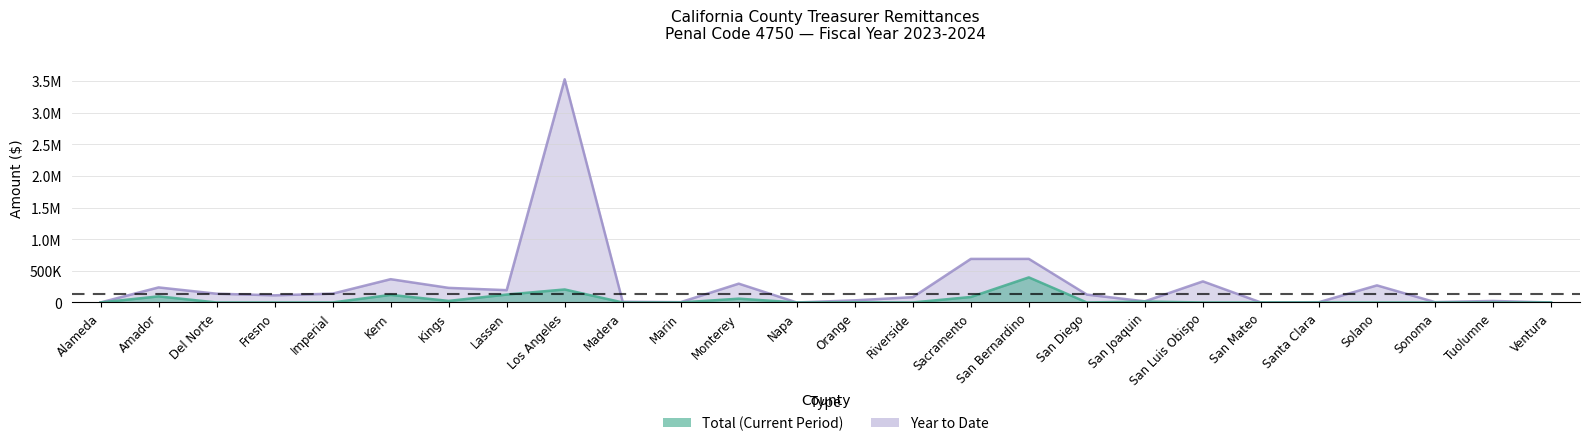

Reading left to right, list all the values displayed in this chart.

Total: Alameda=0	Amador=96317	Del Norte=0	Fresno=0	Imperial=0	Kern=119854	Kings=24549	Lassen=125049	Los Angeles=205442	Madera=0	Marin=0	Monterey=59887	Napa=0	Orange=3099	Riverside=0	Sacramento=86732	San Bernardino=396463	San Diego=0	San Joaquin=13807	San Luis Obispo=0	San Mateo=0	Santa Clara=0	Solano=0	Sonoma=0	Tuolumne=0	Ventura=0
Year to Date: Alameda=0	Amador=237951	Del Norte=138272	Fresno=113104	Imperial=139312	Kern=368060	Kings=230826	Lassen=194615	Los Angeles=3530056	Madera=11310	Marin=4962	Monterey=297409	Napa=0	Orange=33220	Riverside=83837	Sacramento=688694	San Bernardino=689099	San Diego=124427	San Joaquin=17853	San Luis Obispo=333357	San Mateo=0	Santa Clara=4286	Solano=270216	Sonoma=5837	Tuolumne=23731	Ventura=0